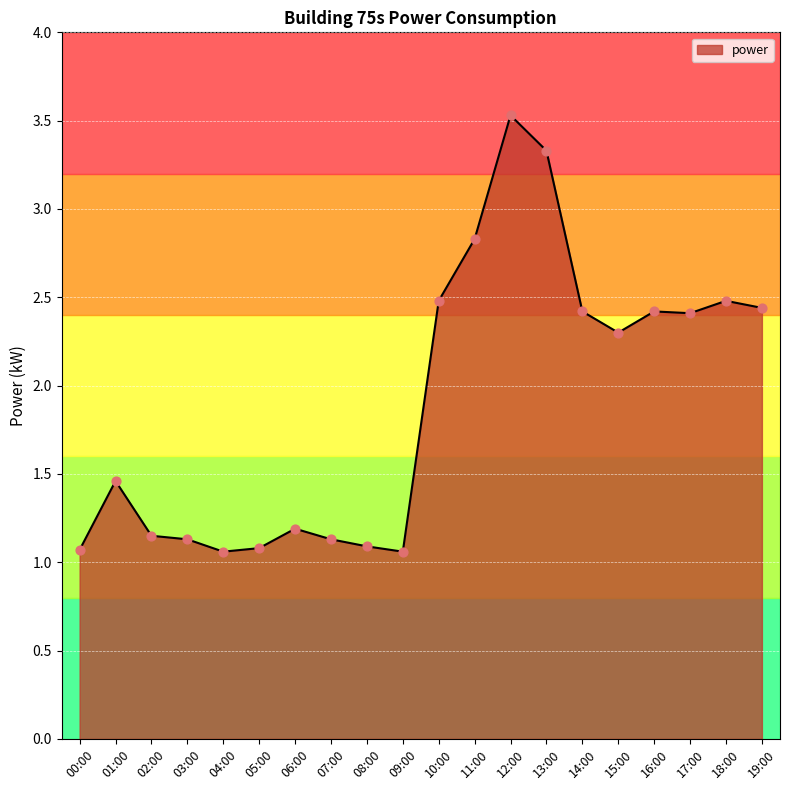

What is the change in value from 03:00 to 13:00?

+2.2